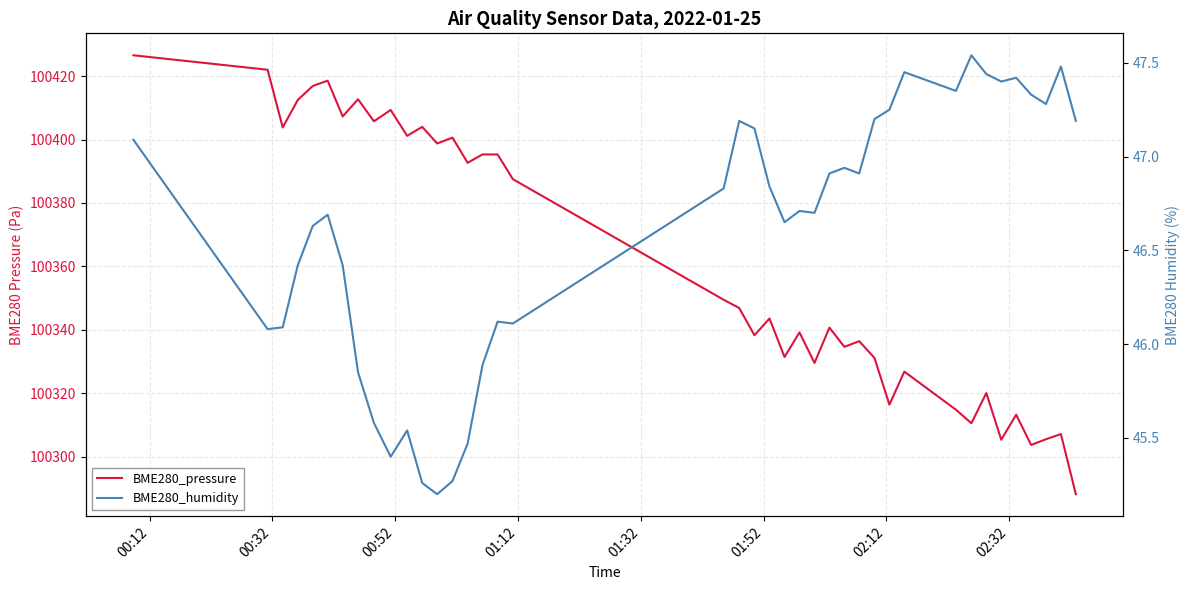

At how many categories does at least one series exceed 90555?

40